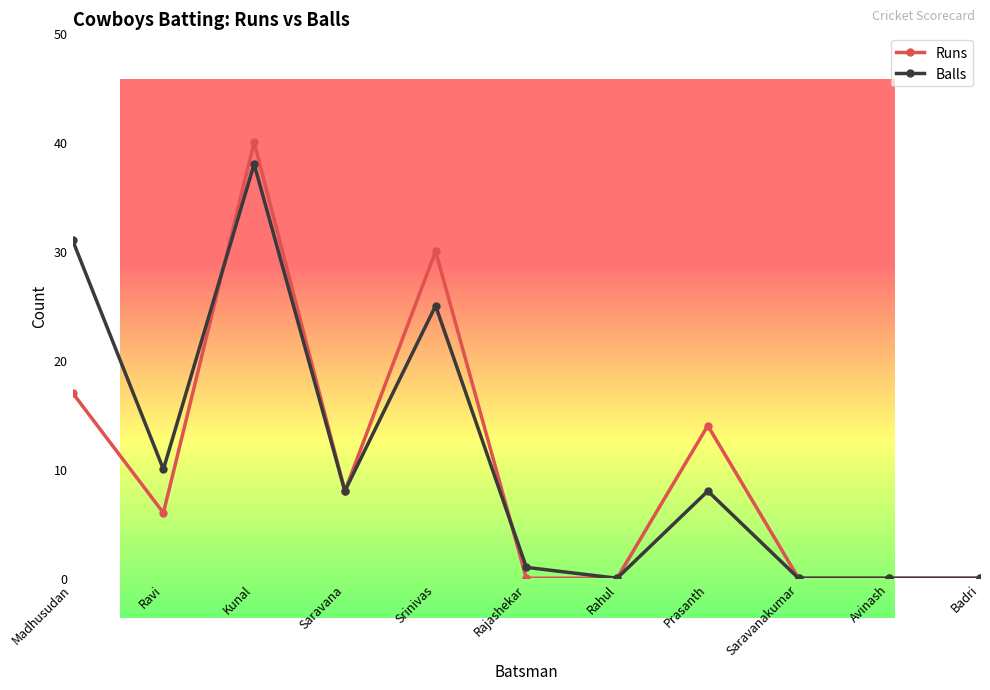

What is the sum of all Balls values?

121